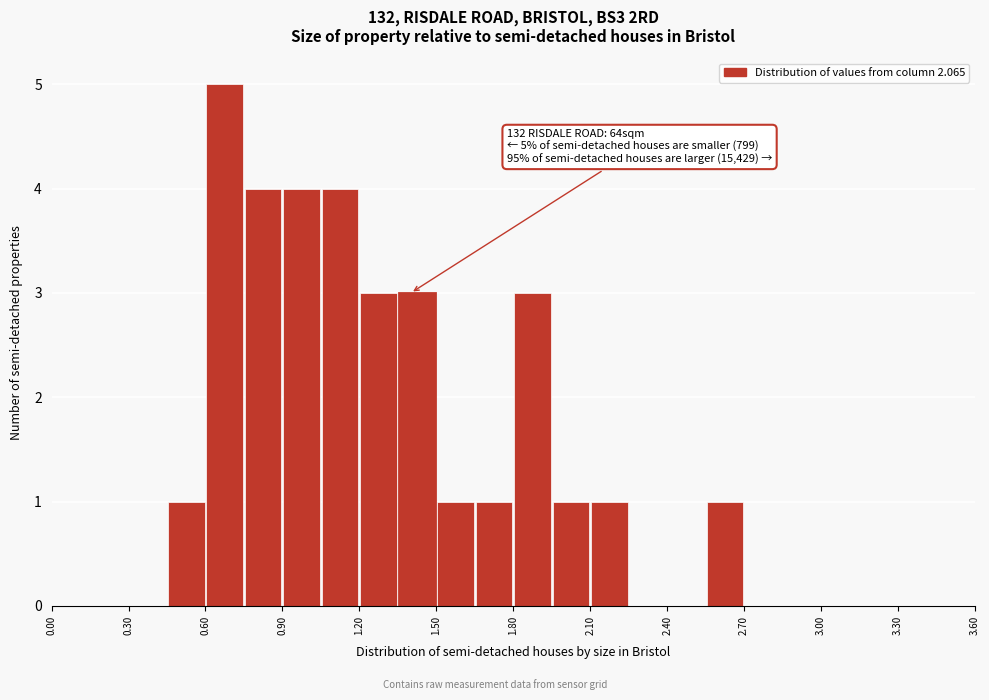

Around what value on the x-axis is the tallest bar? Give the approximate position of its centre, as read against the axis.

0.70